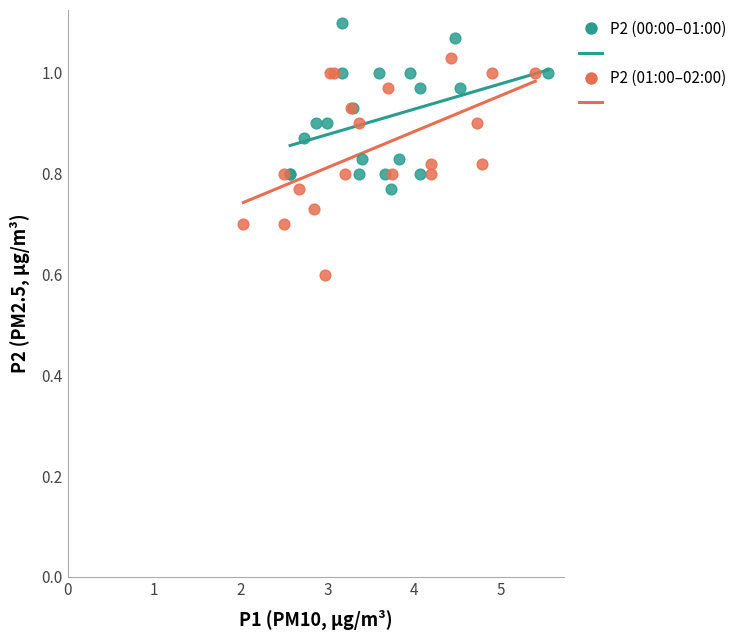

Which series reaches the maximum Y coordinate?

P2 (00:00–01:00)